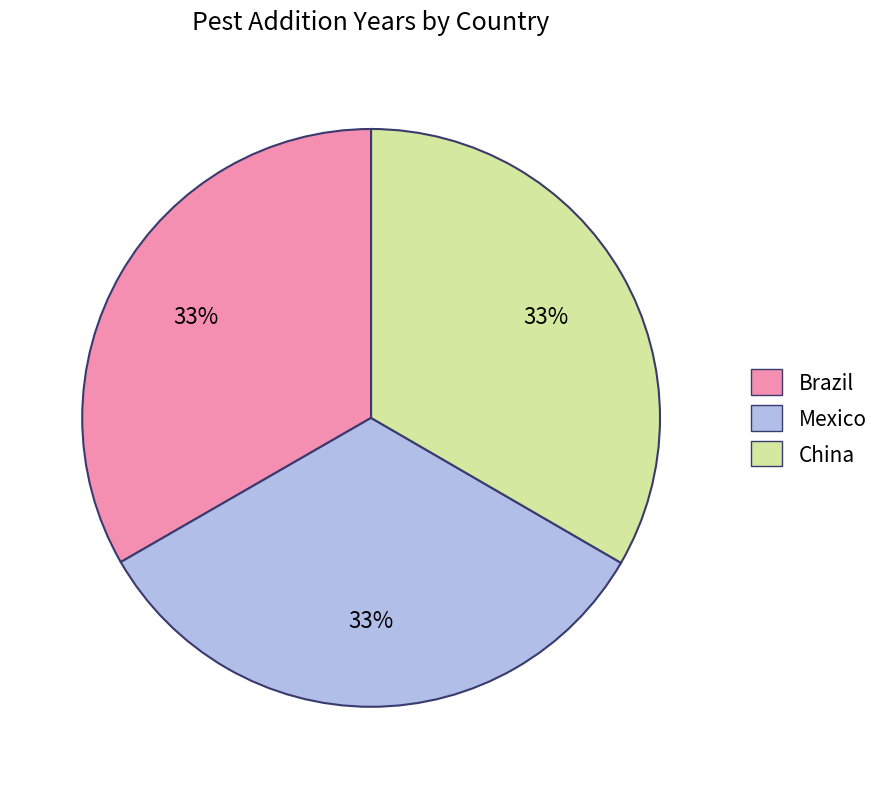

True or false: Mexico accounts for 45% of the total.

False